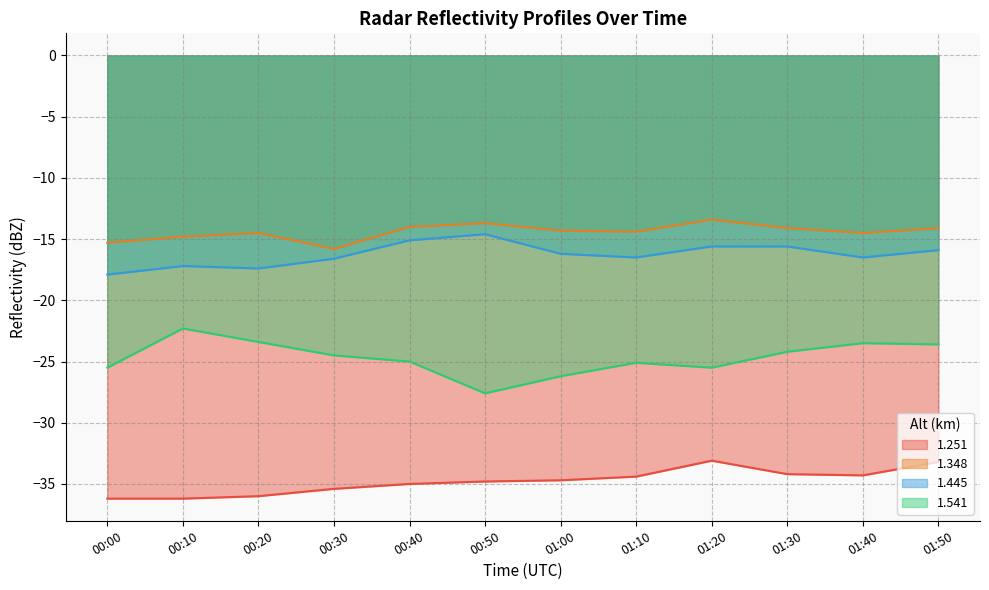

How many interior local peaks does the 1.251 series have?

1